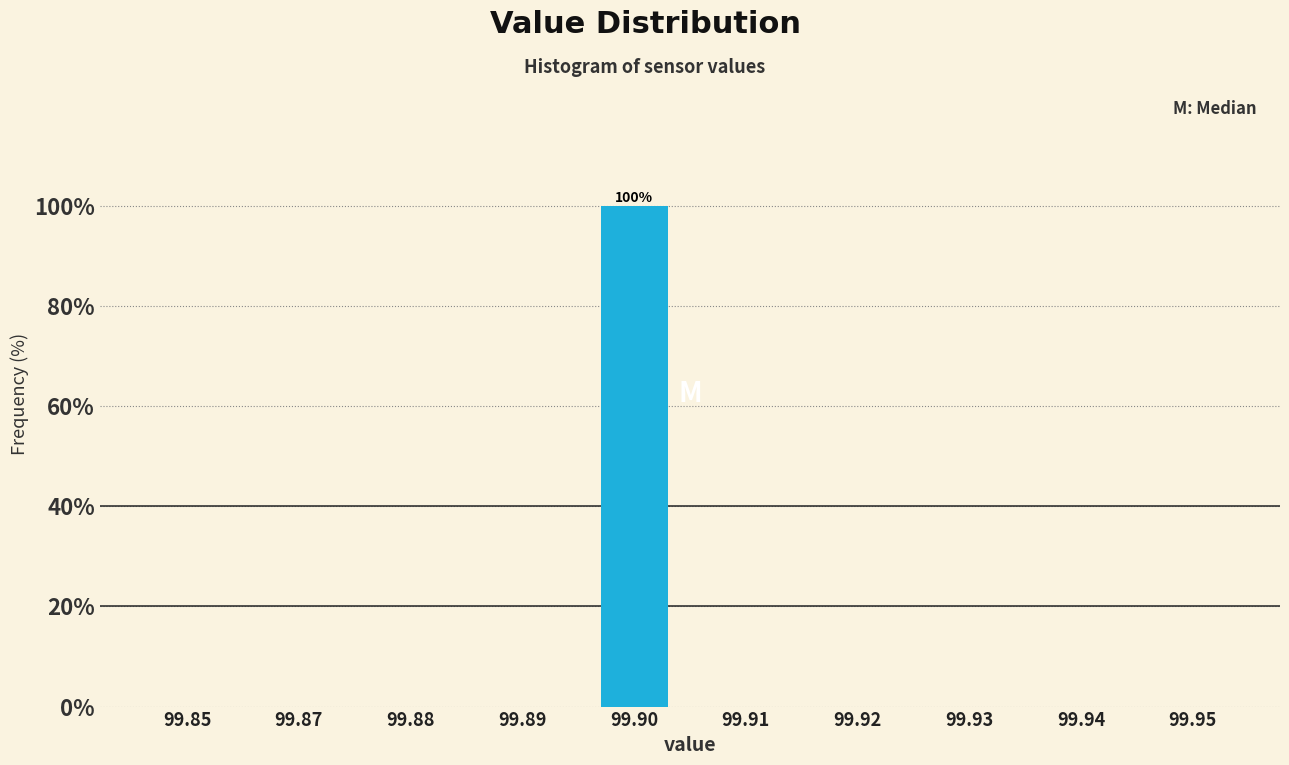

Reading left to right, extract all data points from this chart.

99.85=0	99.87=0	99.88=0	99.89=0	99.90=100	99.91=0	99.92=0	99.93=0	99.94=0	99.95=0